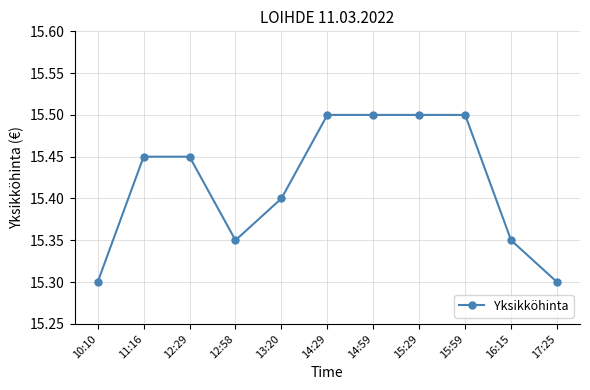

What is the greatest value displayed?

15.5